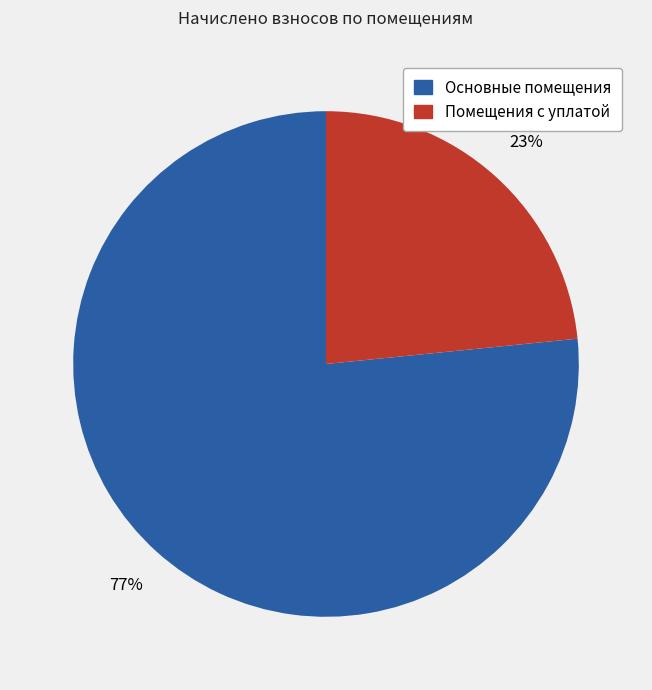

Is there any slice that represents more than half of the pie?

Yes